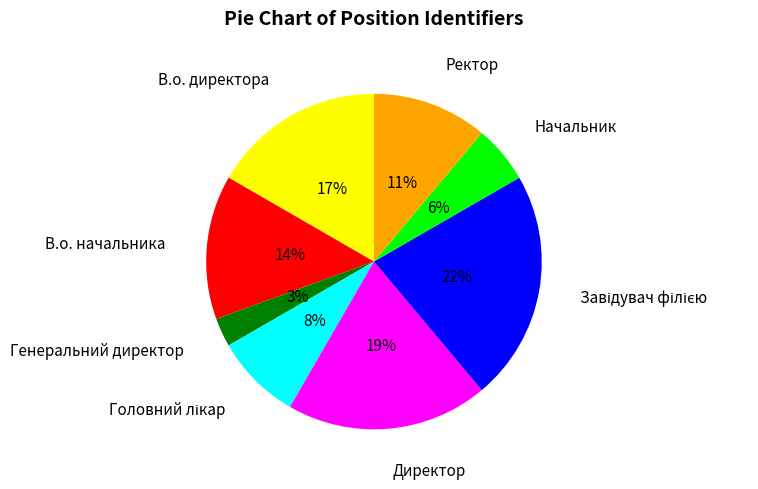

Is it true that Директор is 9% of the pie?

False